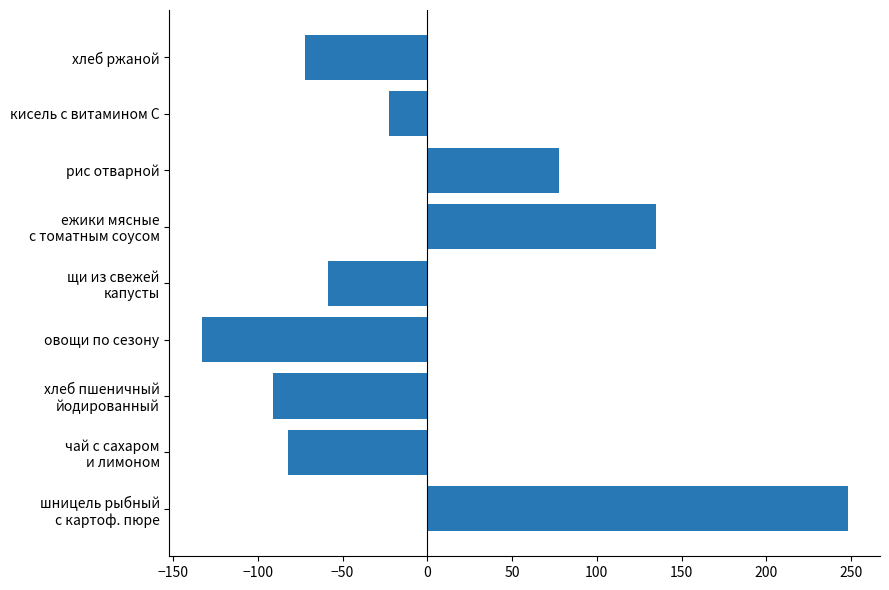

What is the change in value from овощи по сезону to хлеб ржаной?

+60.8